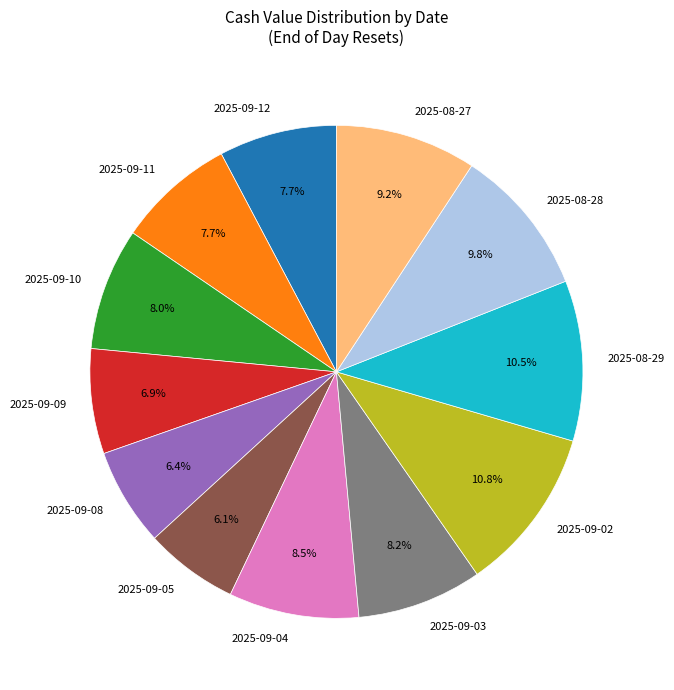

What is the ratio of the value at 2025-08-29 to the value at 2025-08-27?

1.1